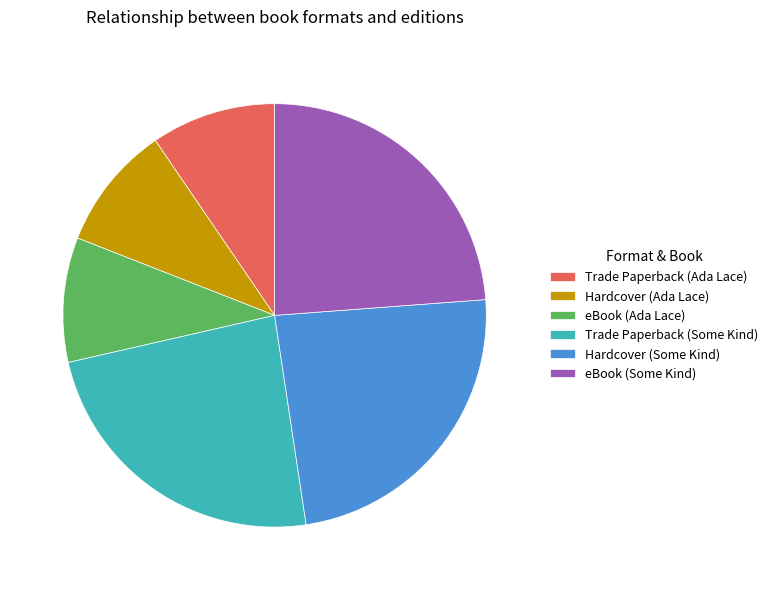

How many segments does this pie chart have?

6